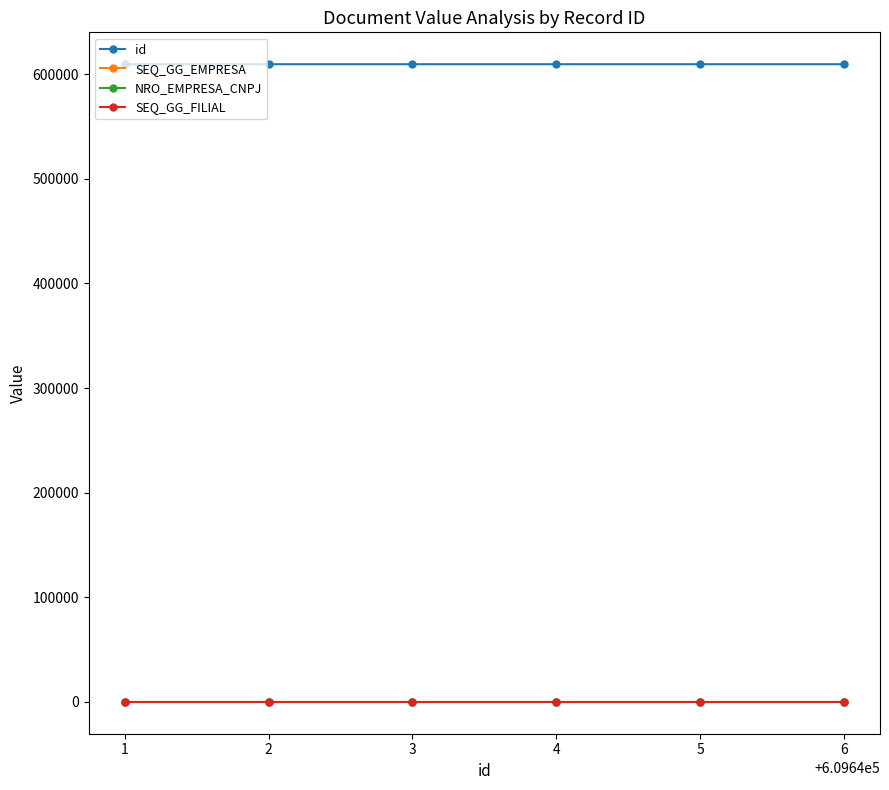

Does the chart have visible grid lines?

No